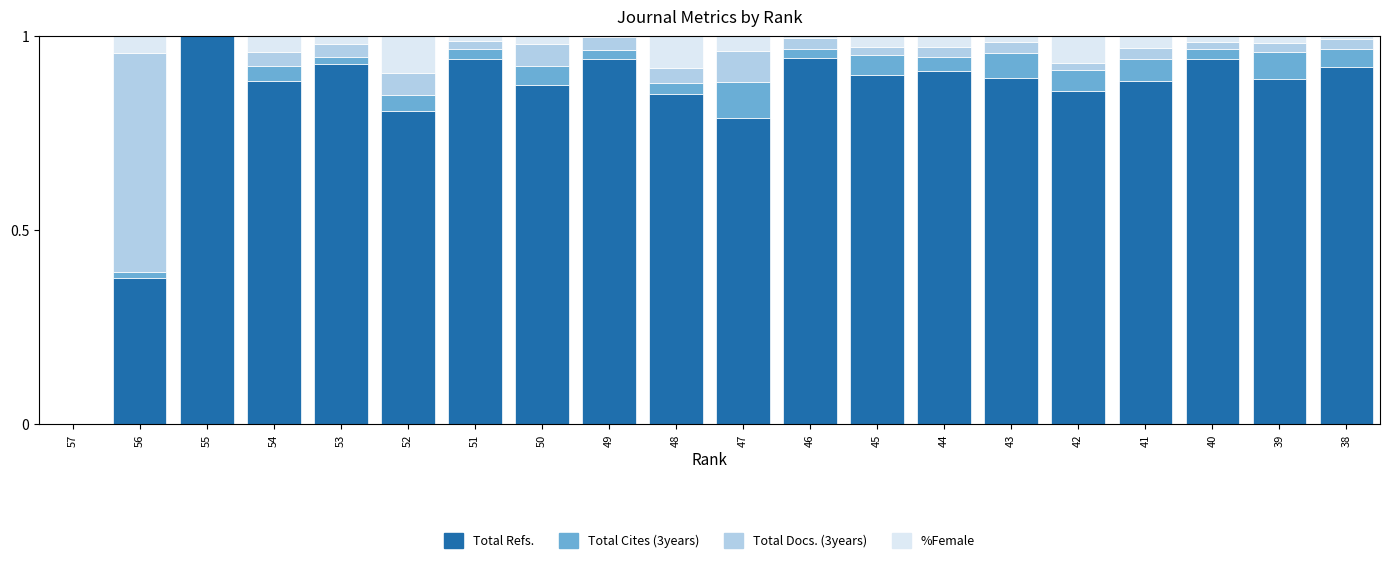

True or false: Total Refs. has a value of 1.6 at 53.

False